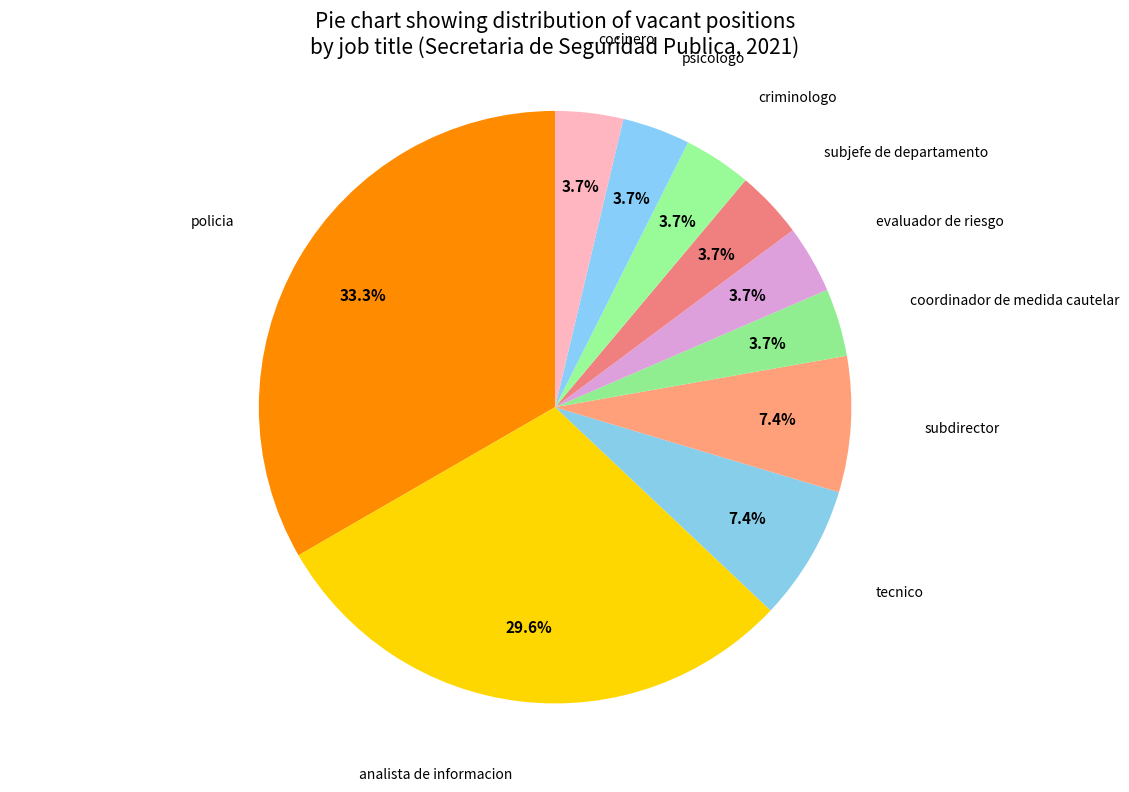

To the nearest percent, what is the difference between the largest and smallest slice percentages?

30%